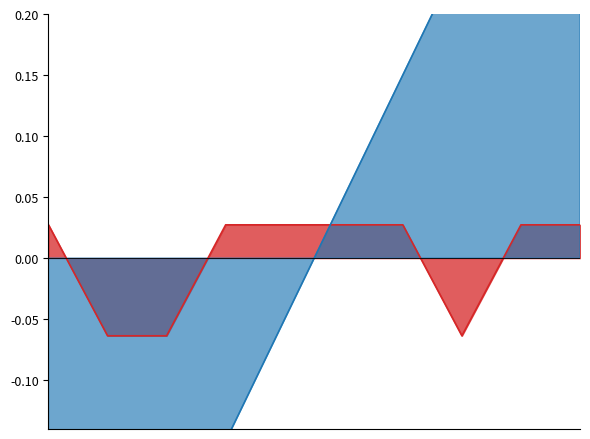

True or false: Naroden and Poradie cross at least once.

True